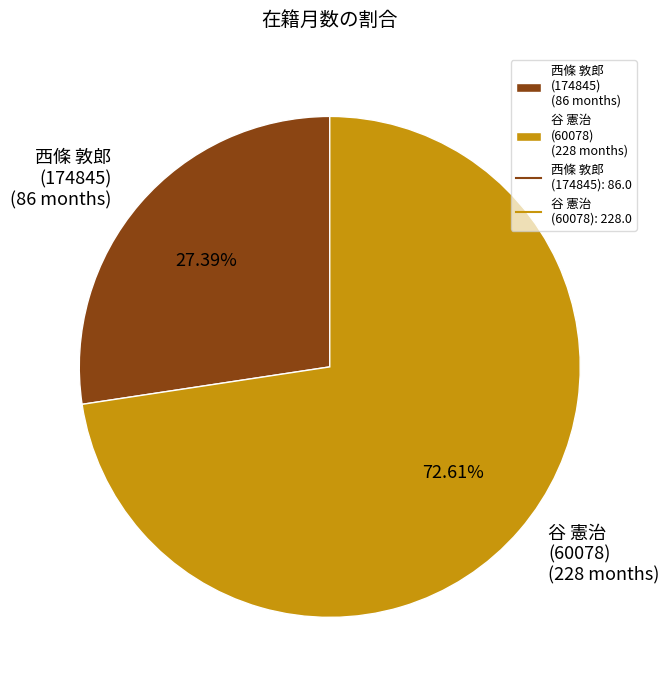

Do 西條 敦郎 (174845) (86 months) and 谷 憲治 (60078) (228 months) together represent more than half of the pie?

Yes